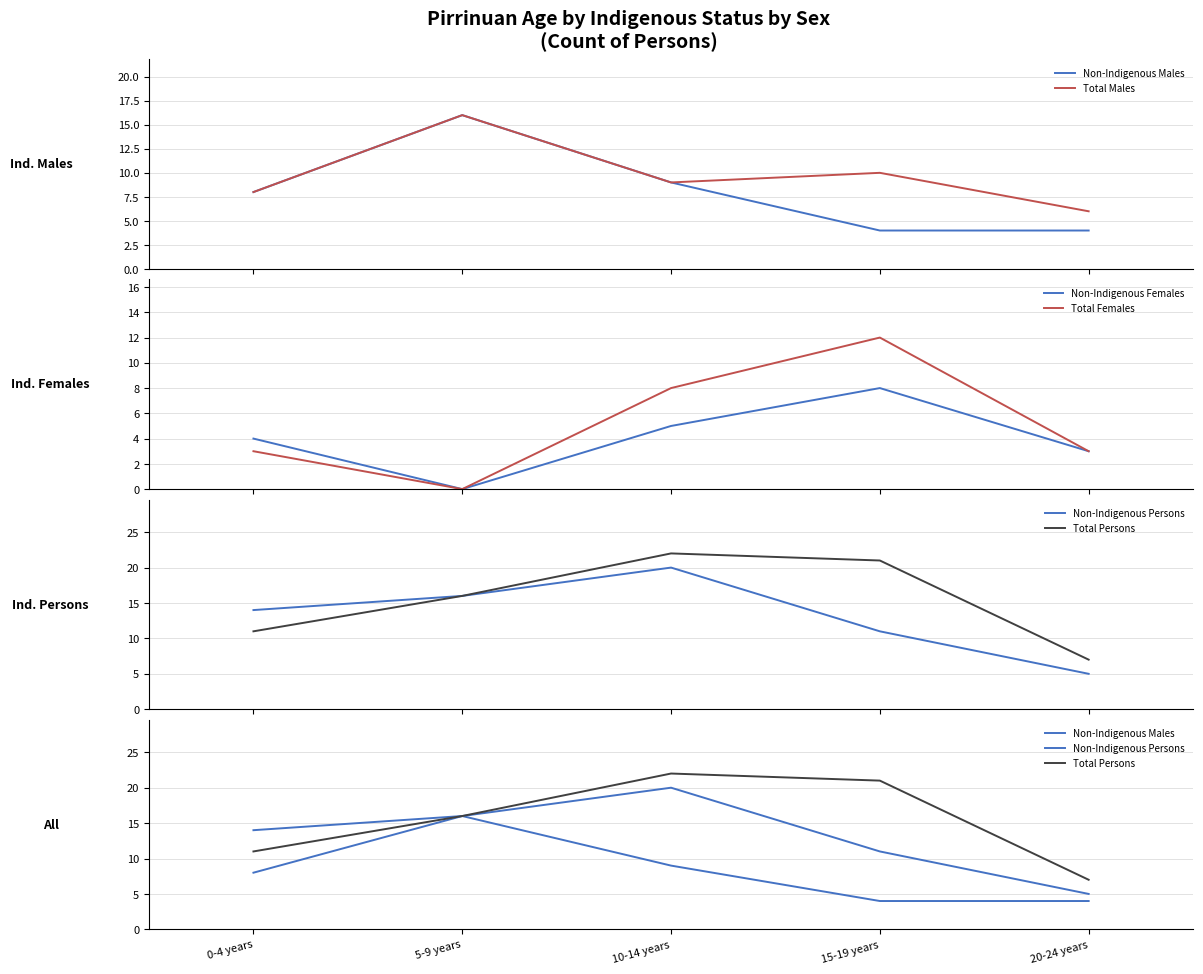

Where does the Total Persons series first go above 16?

10-14 years